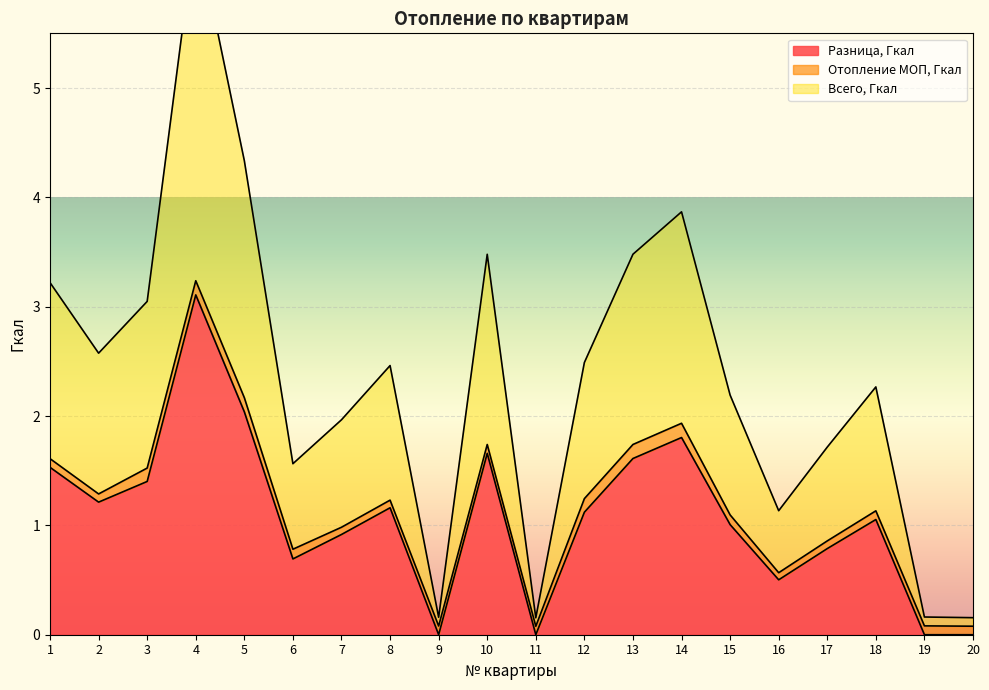

At which category does the chart reach its peak across all series?

4